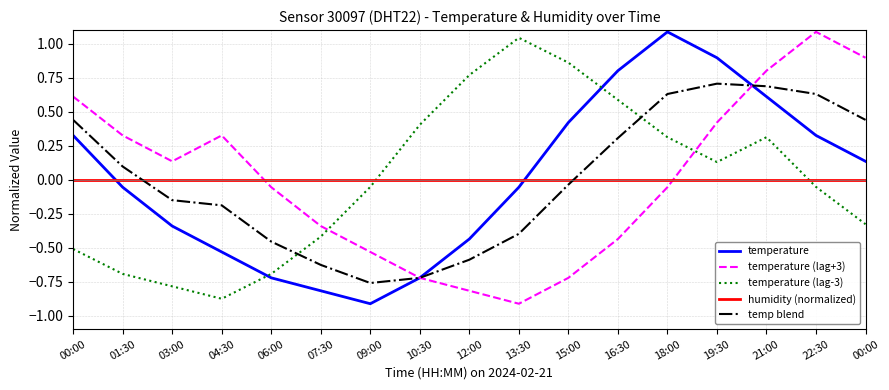

How many times do temperature (lag-3) and temp blend cross each other?

2